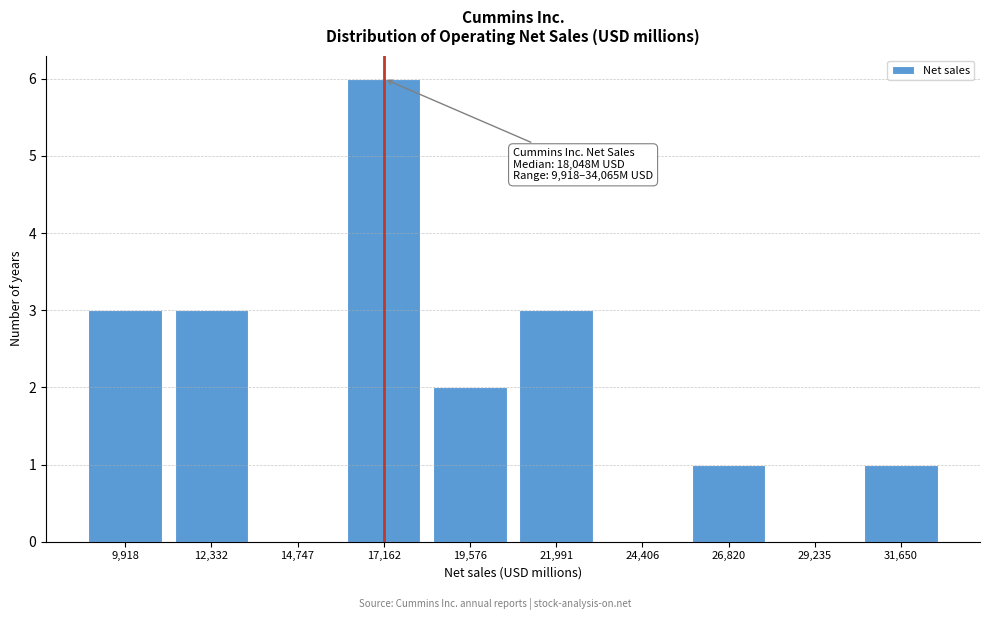

Reading left to right, transcribe all the data shown in this chart.

9,918=3	12,332=3	14,747=0	17,162=6	19,576=2	21,991=3	24,406=0	26,820=1	29,235=0	31,650=1